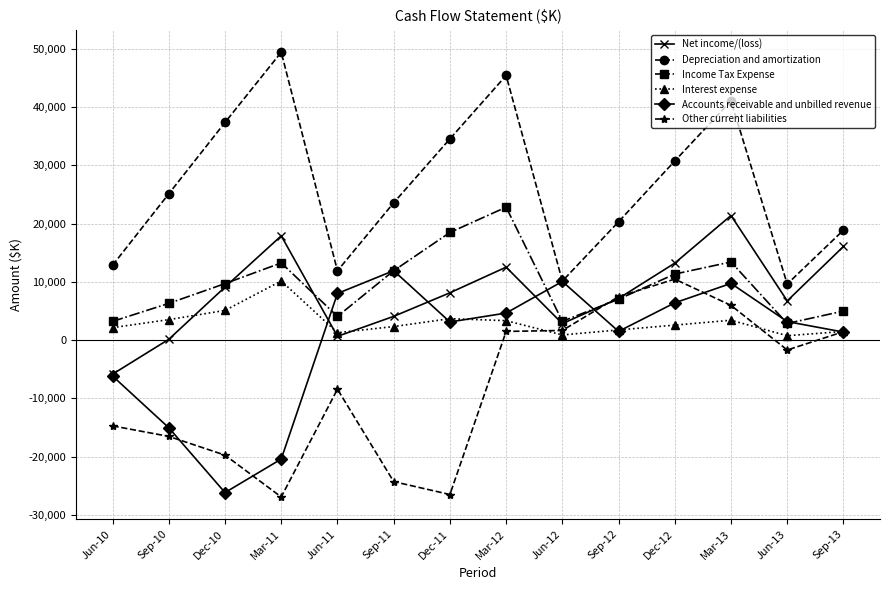

What is the lowest value of the Income Tax Expense series?

2864.0